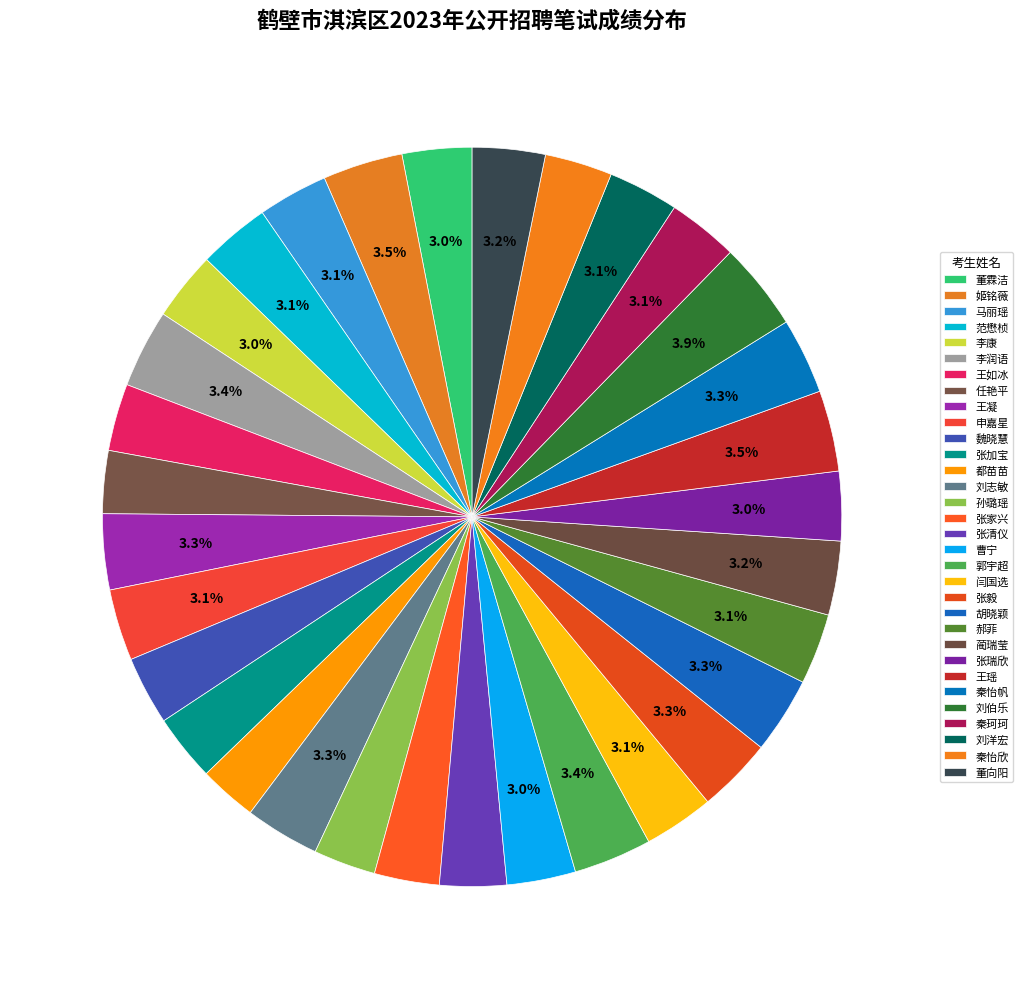

Which category has the smallest portion of the pie?

都苗苗